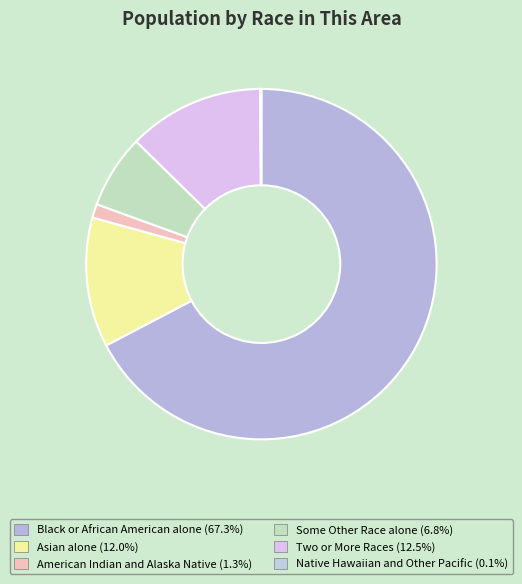

The Black or African American alone slice represents 53% of the pie. True or false?

False